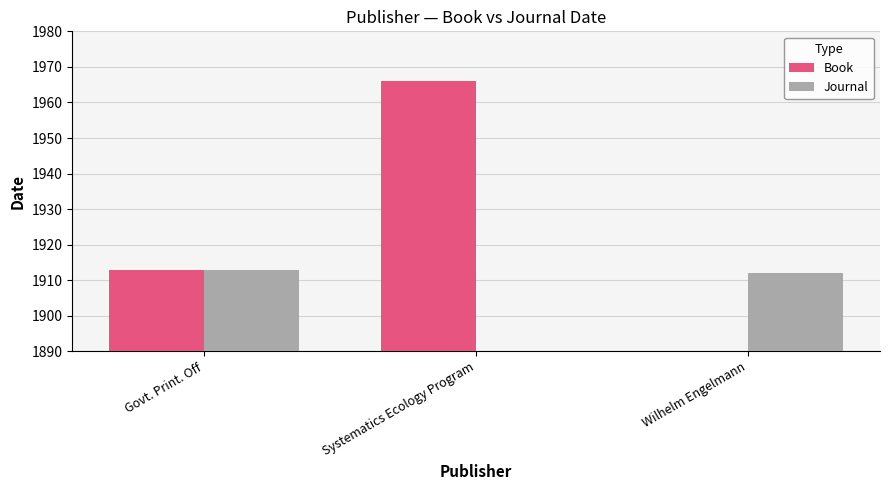

At which label is Book closest to 983?

Govt. Print. Off